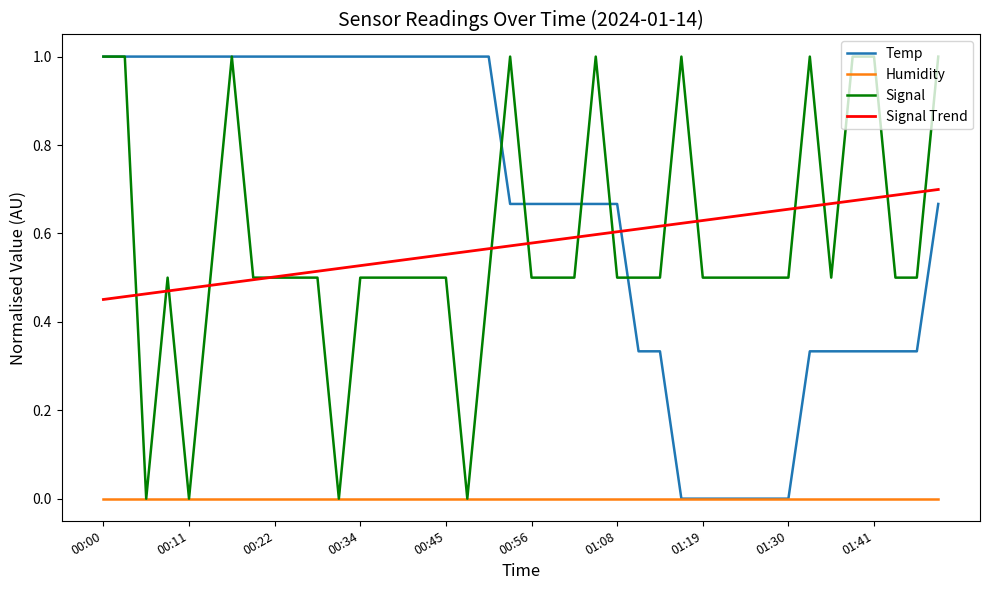

What is the maximum value shown in the chart?

1.0